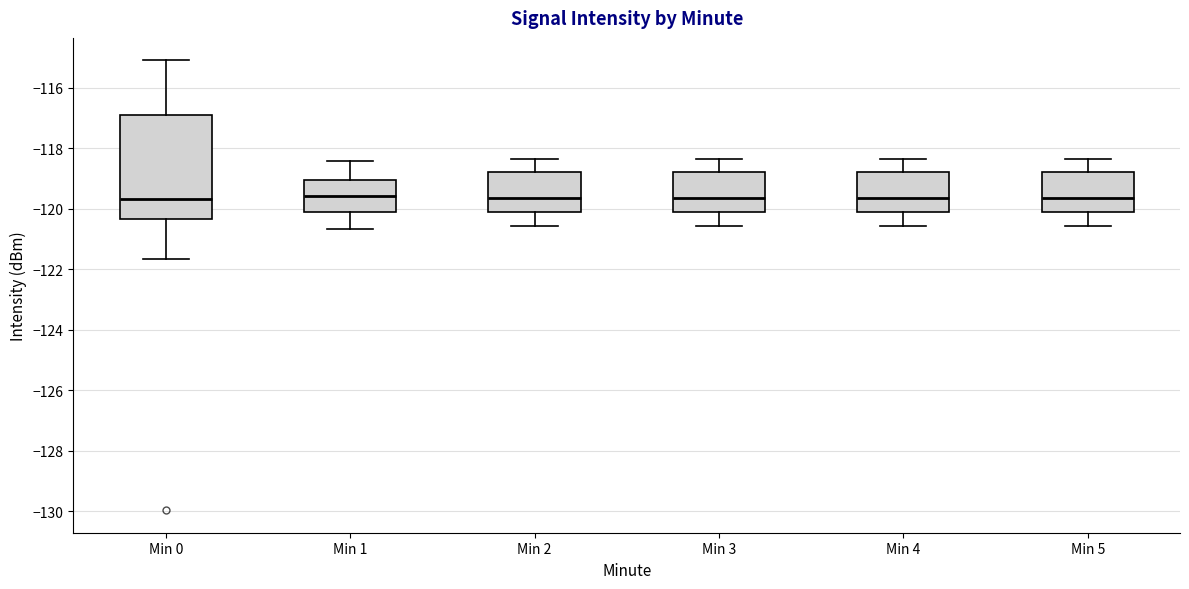

Reading left to right, transcribe this box plot: for each box, give where its median line is, the range the box spans, and where its two whiskers end, as read against the y-axis. The values are not printed on the chart, so give them approximately, as read against the axis.

Min 0: median -119.6, box -120.4 to -116.8, whiskers -121.6 to -115.2
Min 1: median -119.6, box -120.2 to -119.0, whiskers -120.6 to -118.4
Min 2: median -119.6, box -120.2 to -118.8, whiskers -120.6 to -118.4
Min 3: median -119.6, box -120.2 to -118.8, whiskers -120.6 to -118.4
Min 4: median -119.6, box -120.2 to -118.8, whiskers -120.6 to -118.4
Min 5: median -119.6, box -120.2 to -118.8, whiskers -120.6 to -118.4